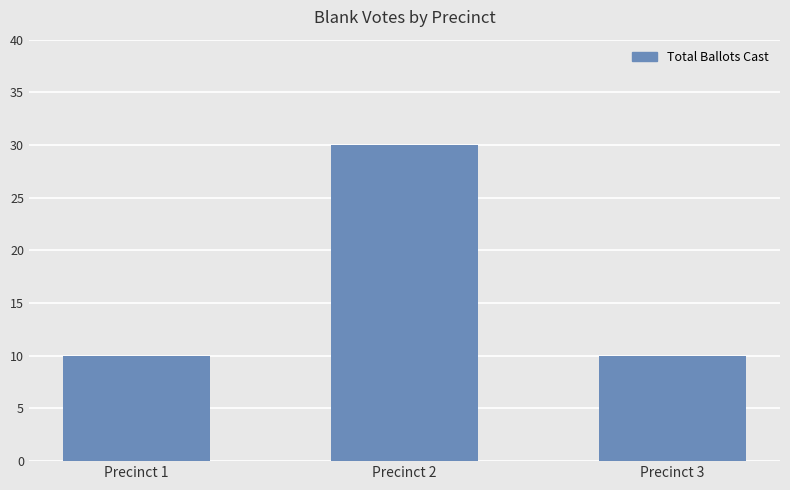

What is the average value?

17